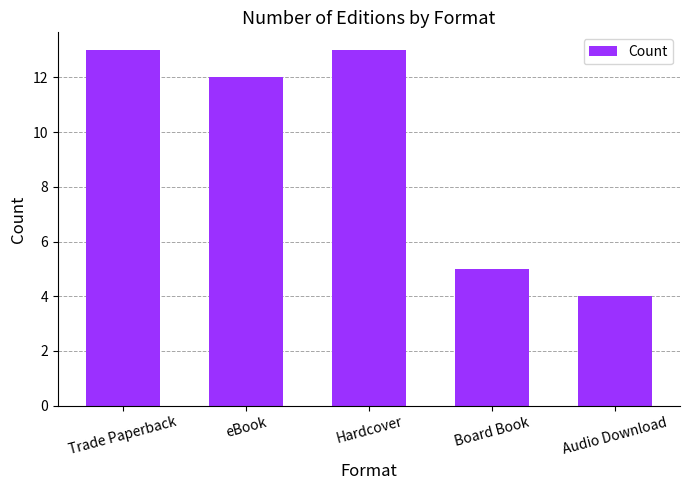

Which category has the lowest value across all series?

Audio Download